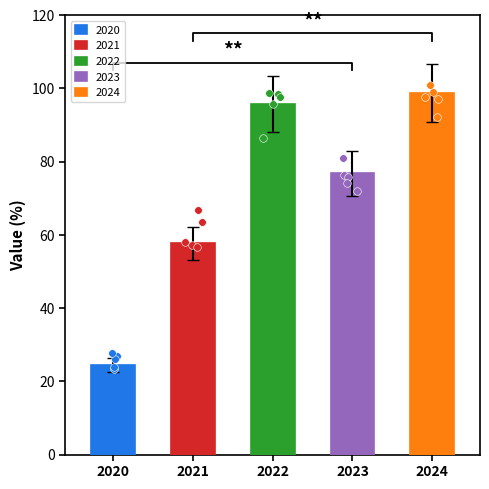

Which has a higher value, 2024 or 2020?

2024